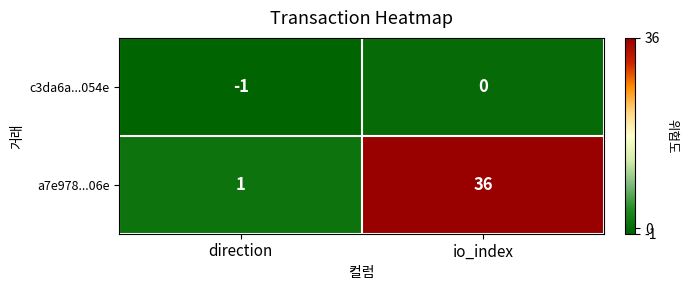

The a7e978...06e series shows 23 at io_index. True or false?

False